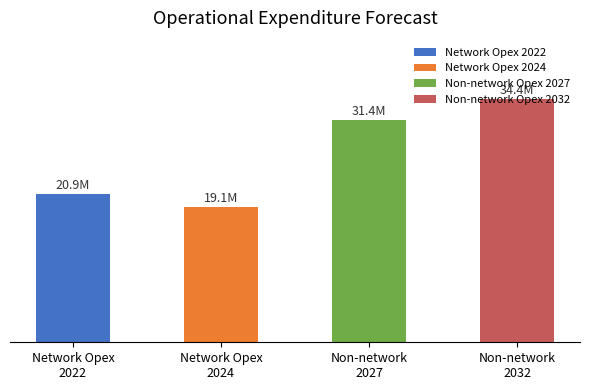

What is the maximum value for Non-network opex?

34396.6